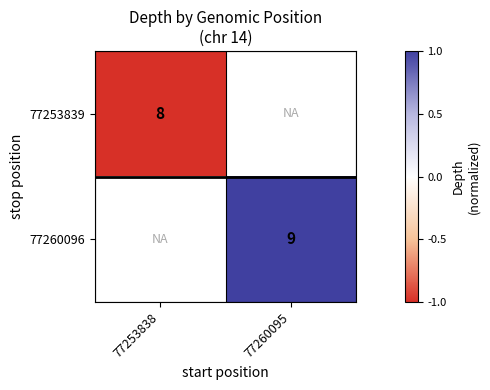

What is the maximum value shown in the chart?

1.0